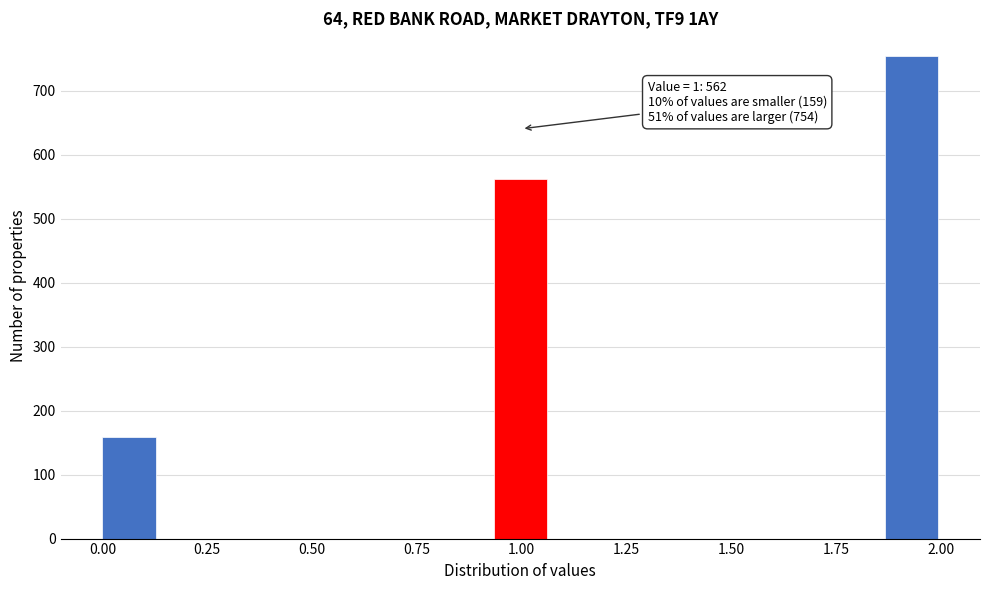

Read against the x-axis, roughly where is the centre of the tallest bar?

1.95